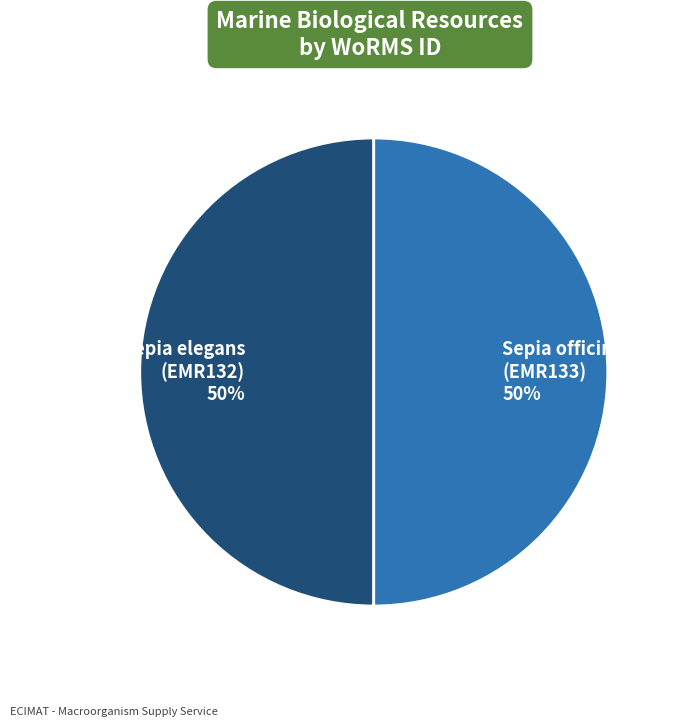

Is it true that Sepia officinalis (EMR133) 50% is 44% of the pie?

False